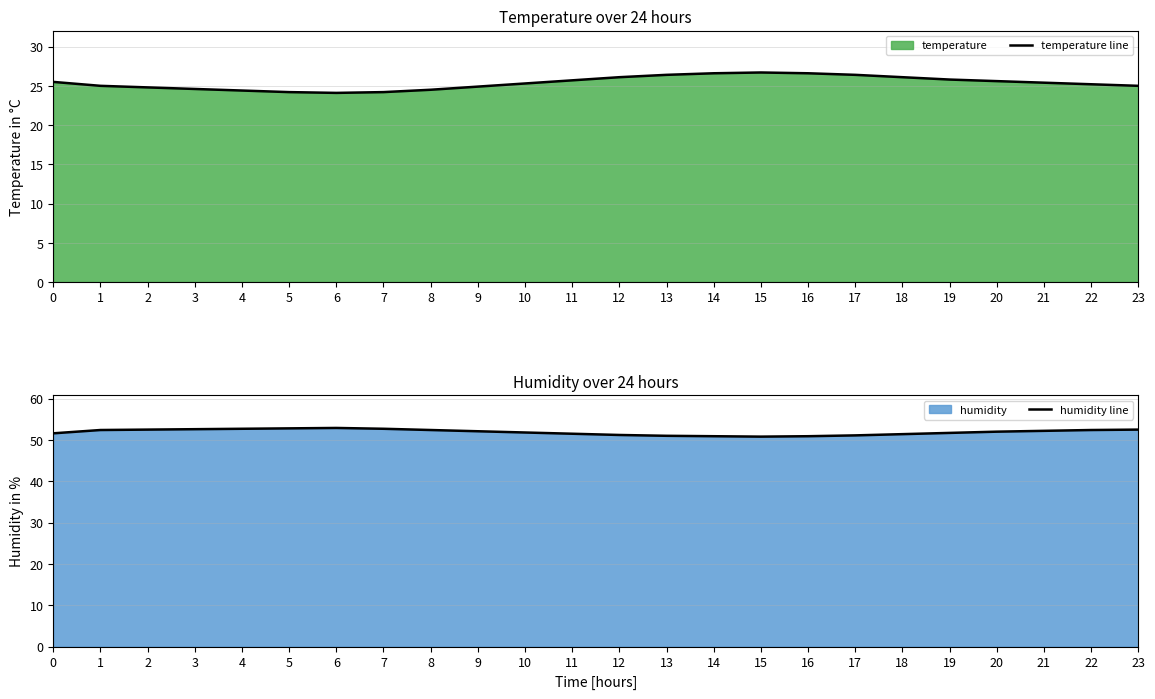

What is the total value across all series at 7?

76.9